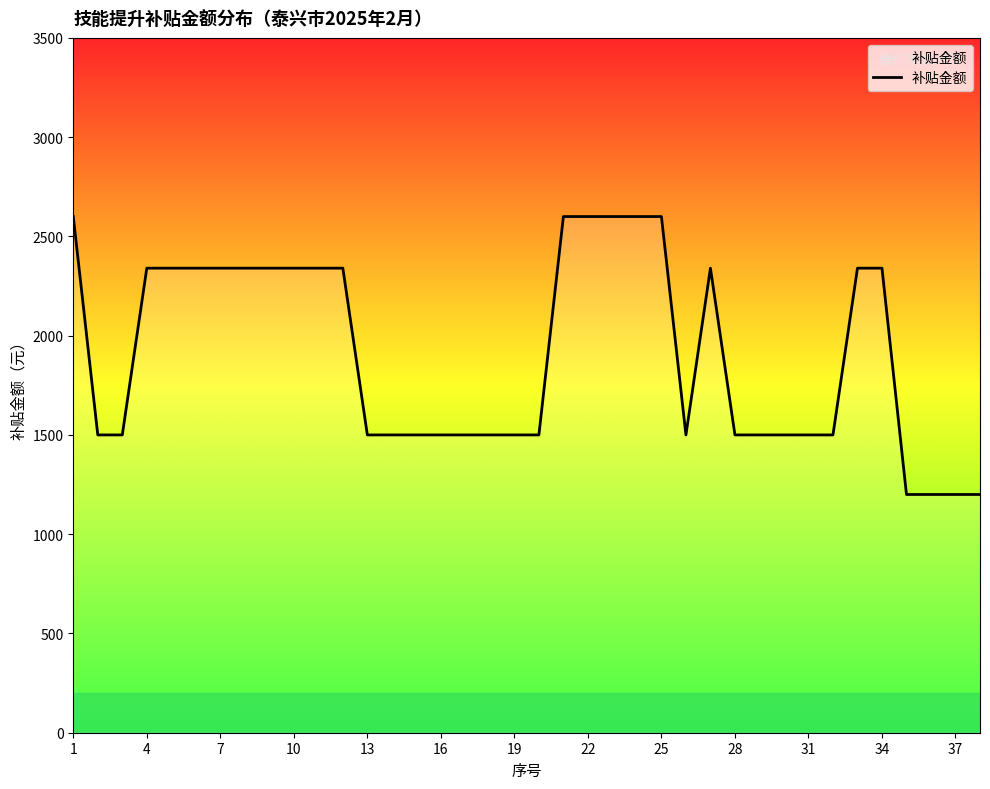

What is the maximum value shown in the chart?

2600